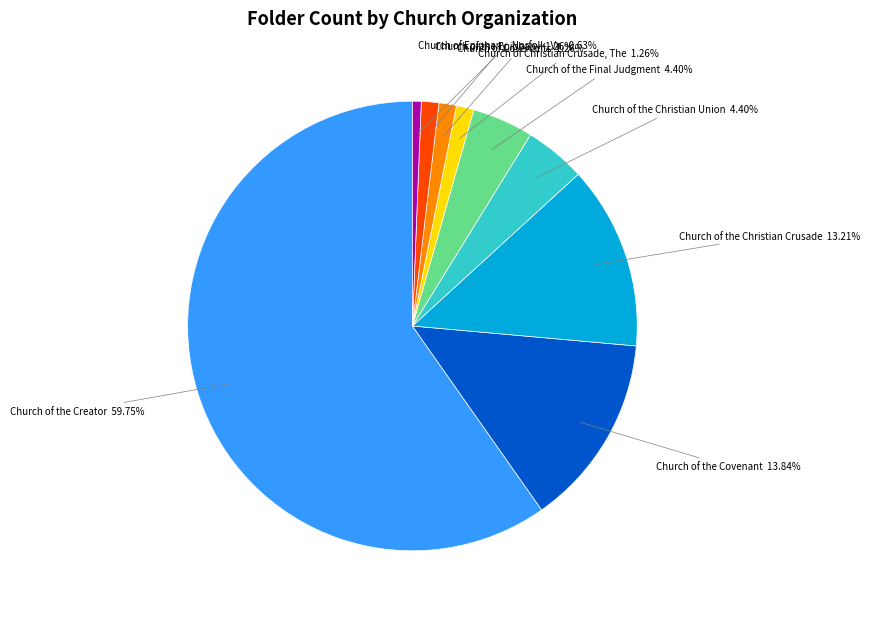

What is the ratio of the value at Church of the Covenant to the value at Church of the Final Judgment?

3.1